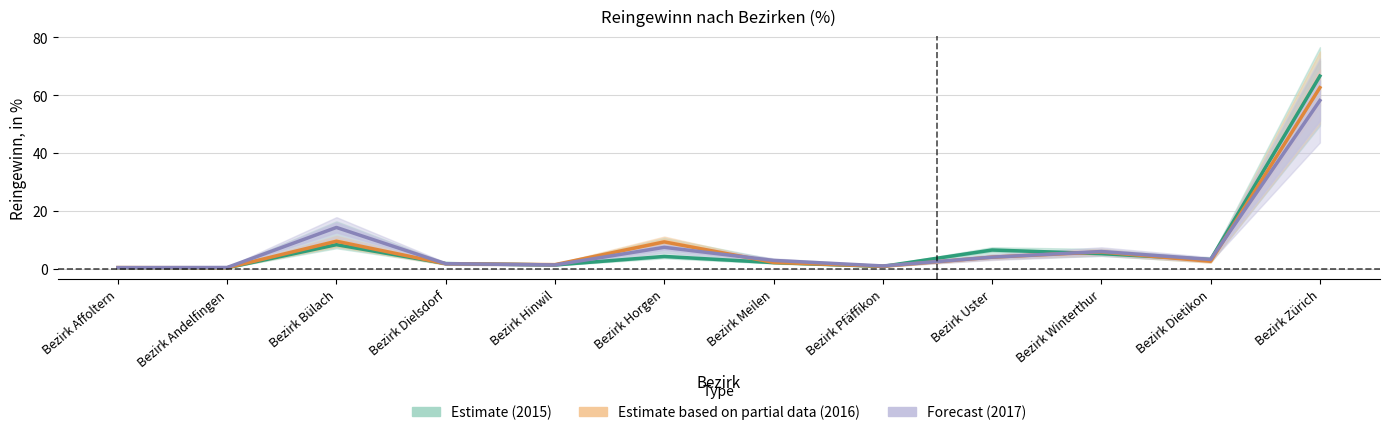

What is the value of the Estimate based on partial data (2016) point at the 10th from the left?

5.7